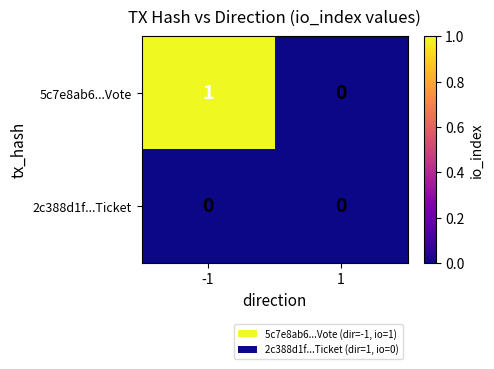

Which series has the largest range (max minus min)?

5c7e8ab6...Vote